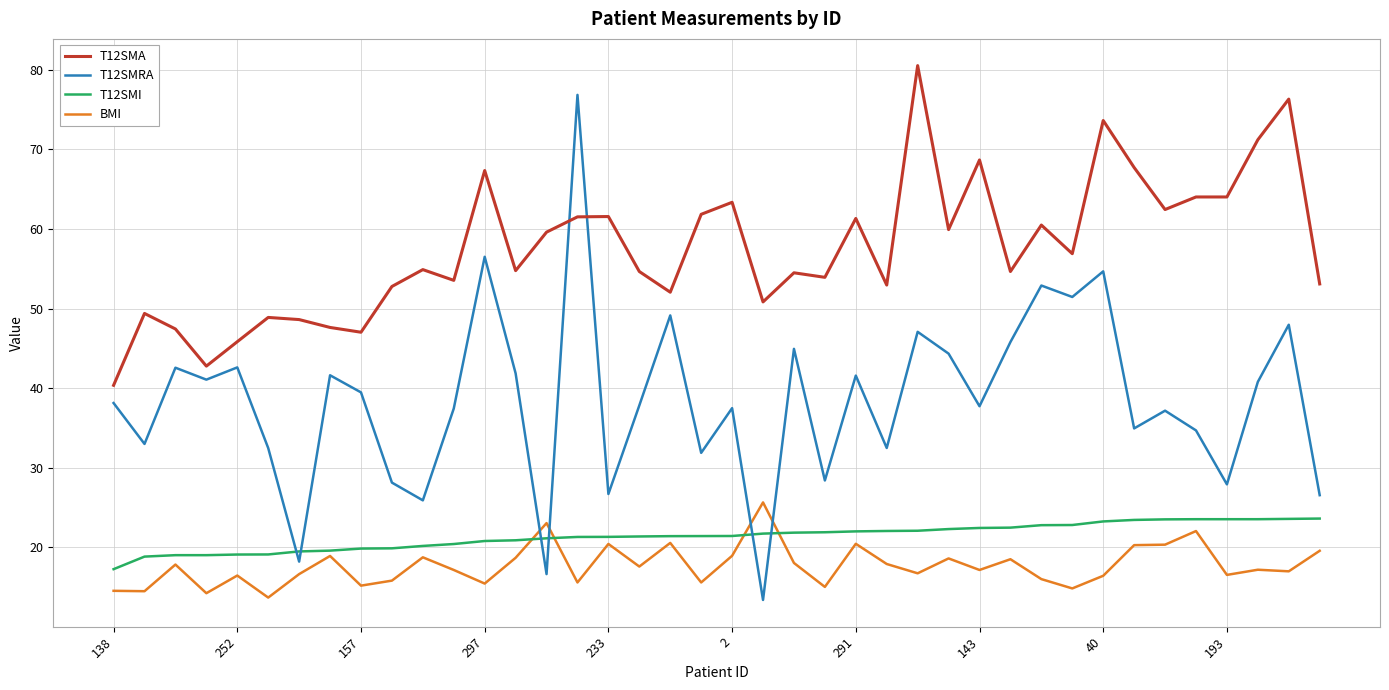

Which series has the largest total across all categories?

T12SMA